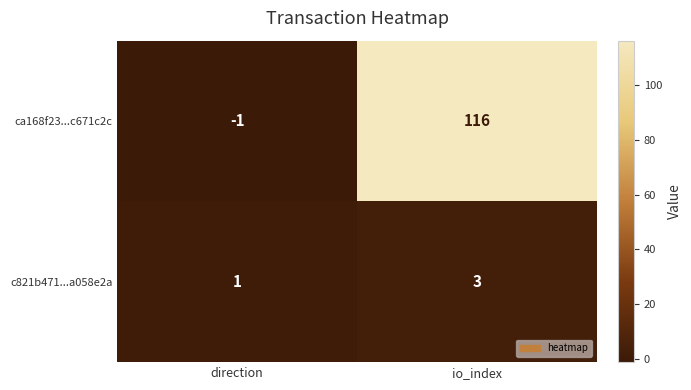

Reading left to right, list all the values displayed in this chart.

ca168f23...c671c2c: direction=-1	io_index=116
c821b471...a058e2a: direction=1	io_index=3